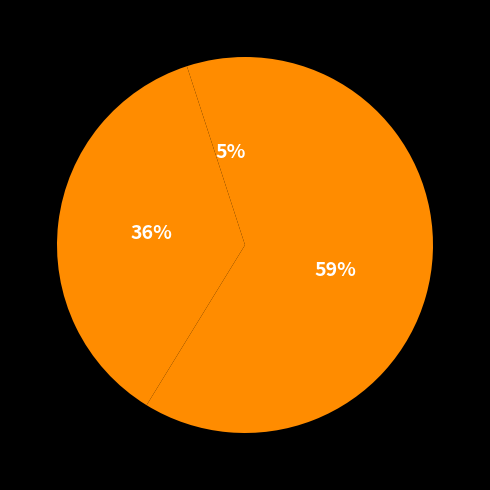

Count the number of slices in the pie.

3